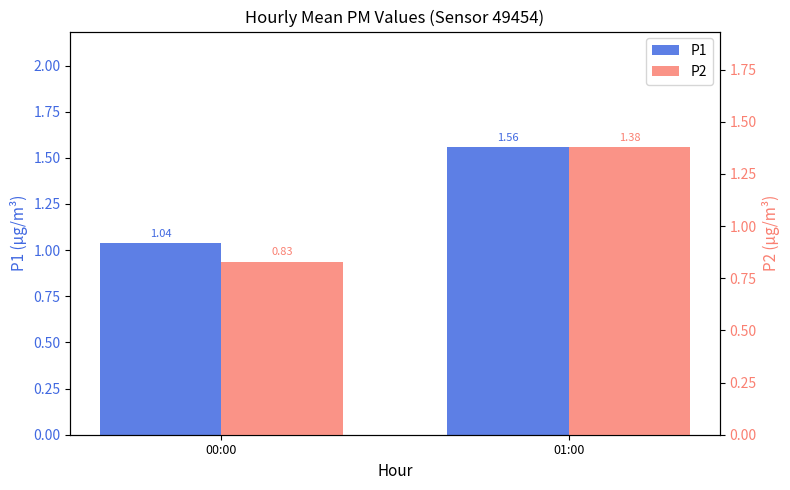

Rank the series at 00:00 from lowest to highest value.

P2, P1